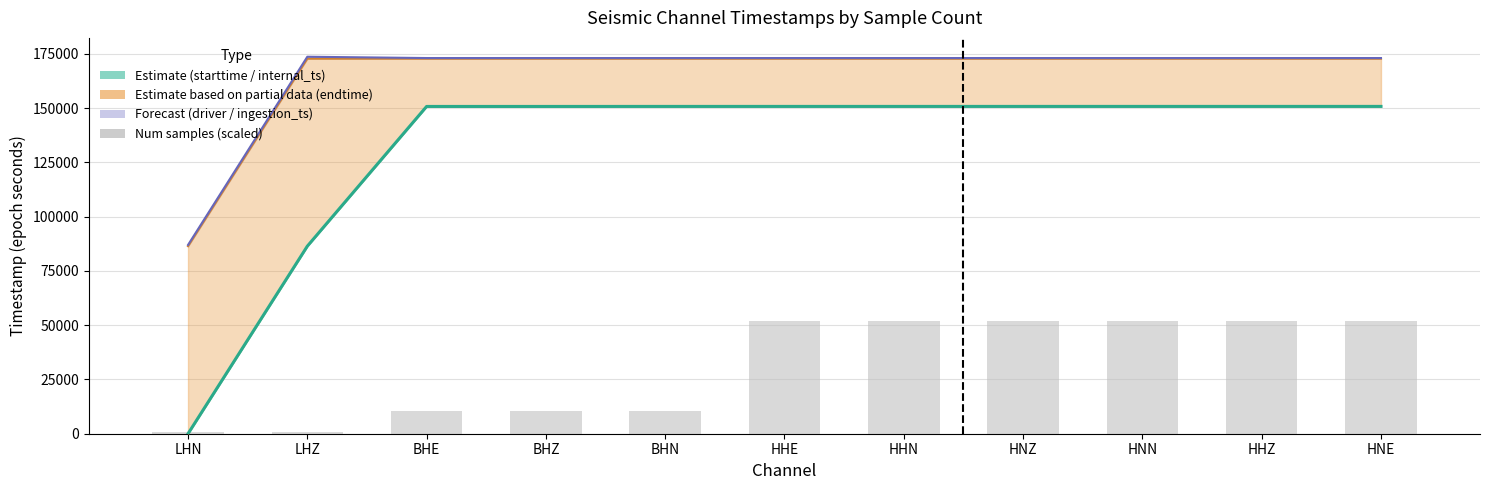

Is it true that driver_ts_line equals 173064.8 at HHE?

True